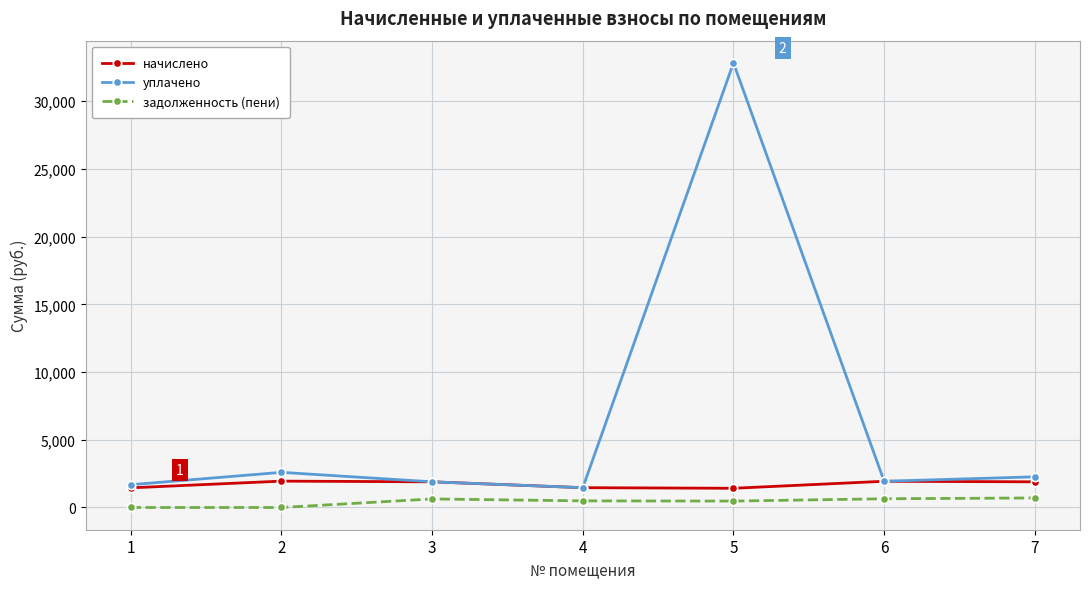

At which label does задолженность (пени) first exceed 487?

3